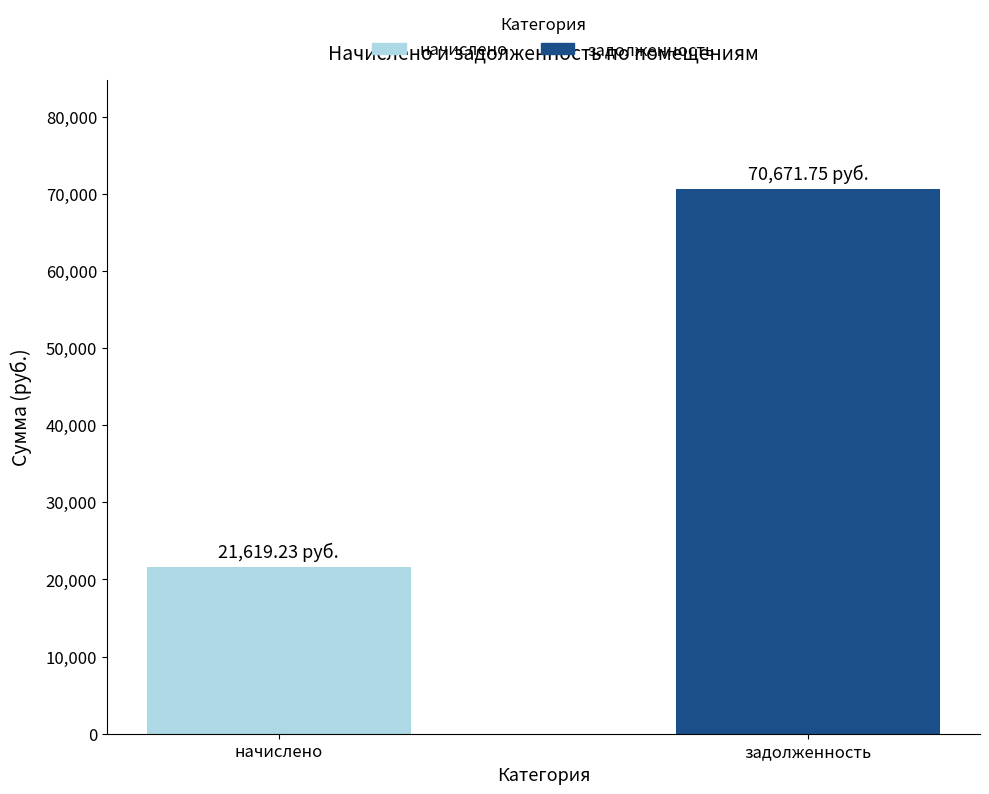

Rank the categories by value from highest to lowest.

задолженность, начислено